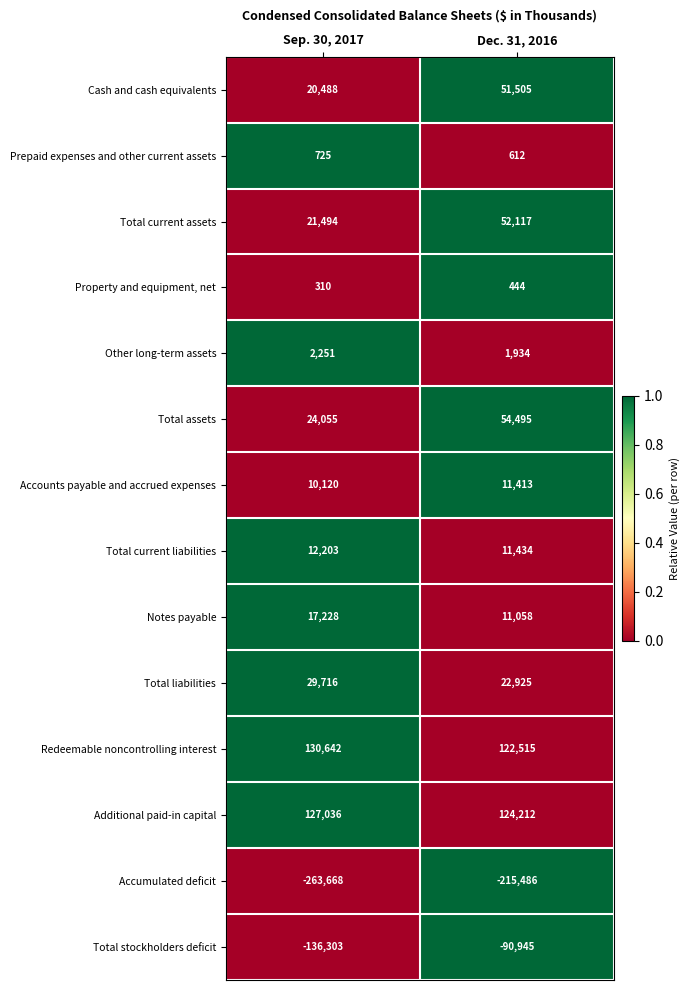

How many values in the Total assets series are below 54495?

1